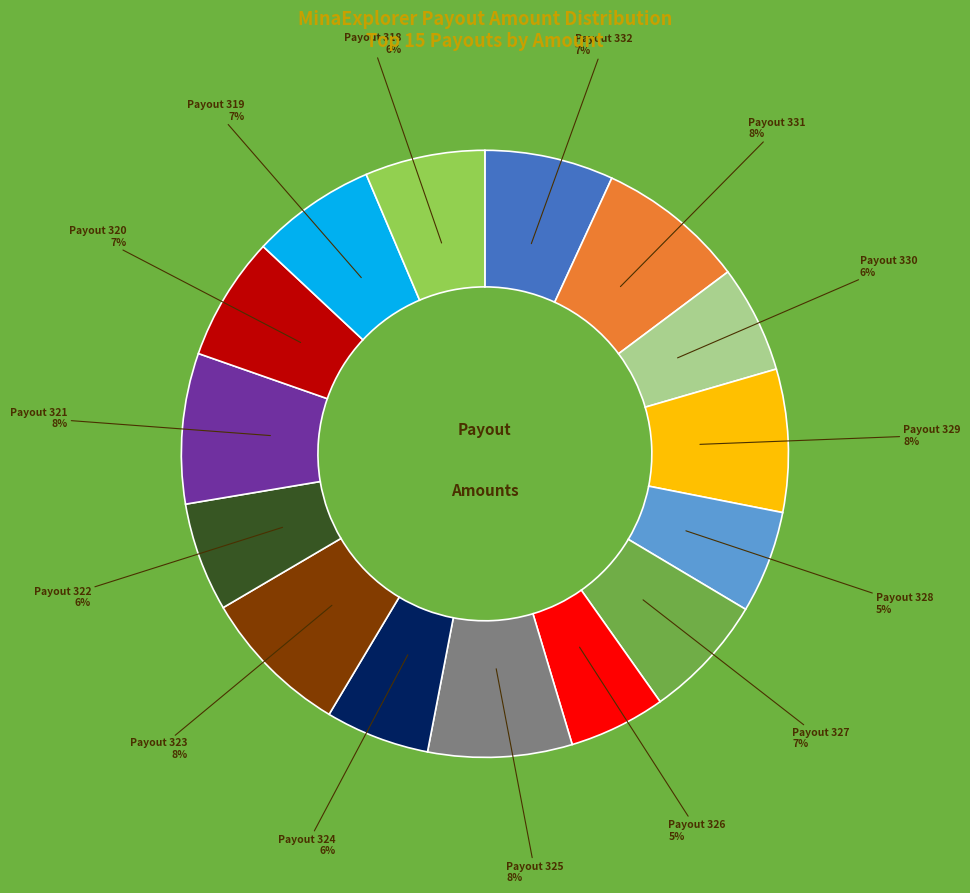

To the nearest percent, what is the difference between the largest and smallest slice percentages?

3%